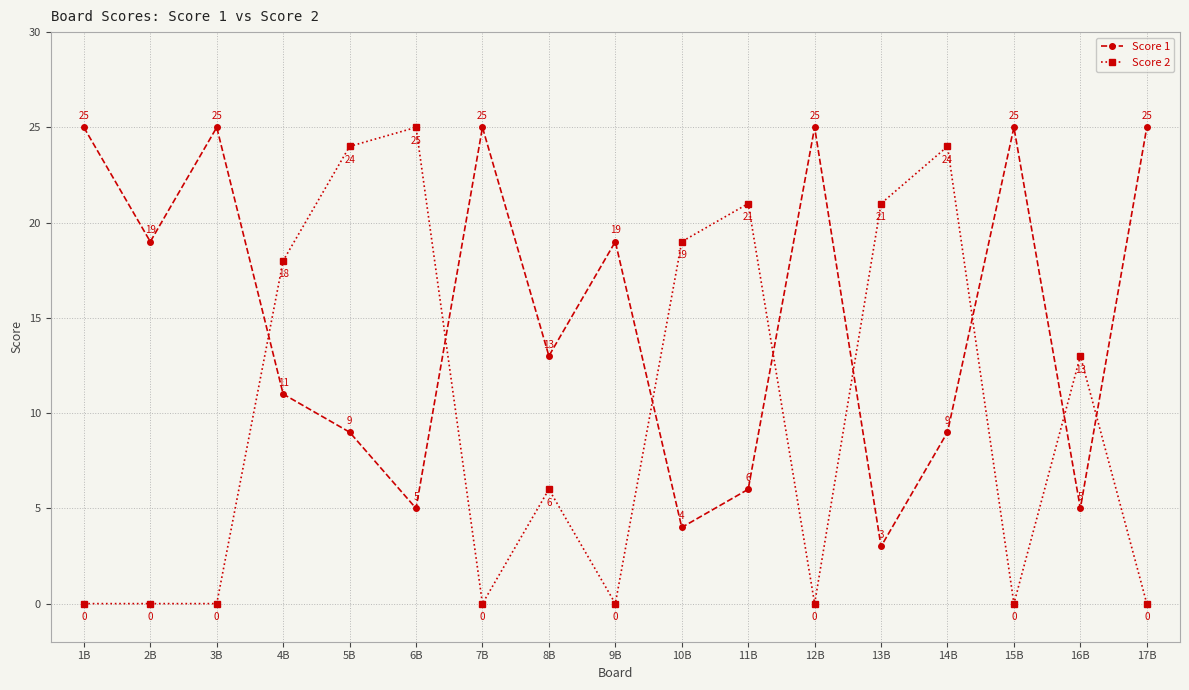

After their last crossing, which series has the higher values: Score 2 or Score 1?

Score 1